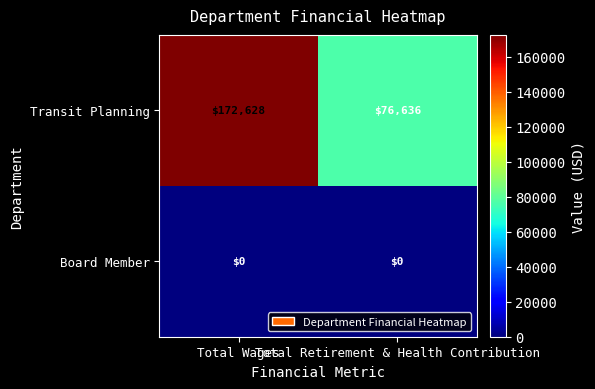

Which series has the largest total across all categories?

Transit Planning